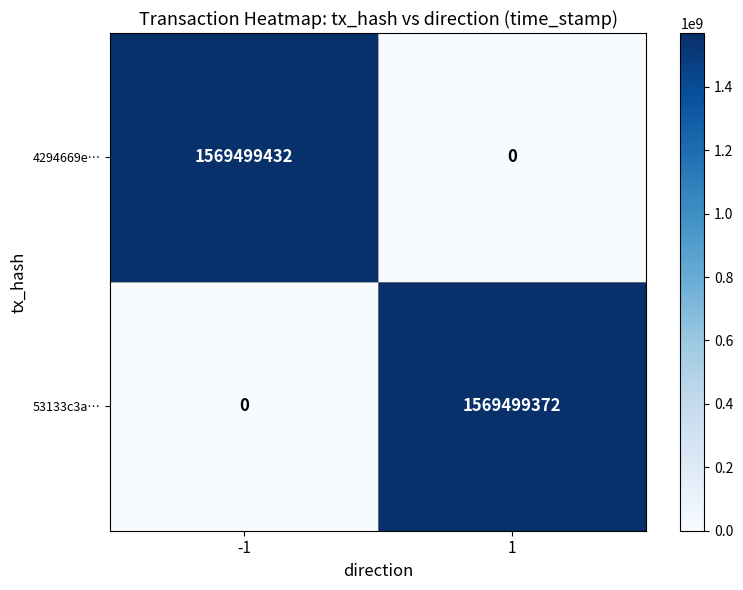

Between -1 and 1, which series saw the biggest shift?

4294669e…